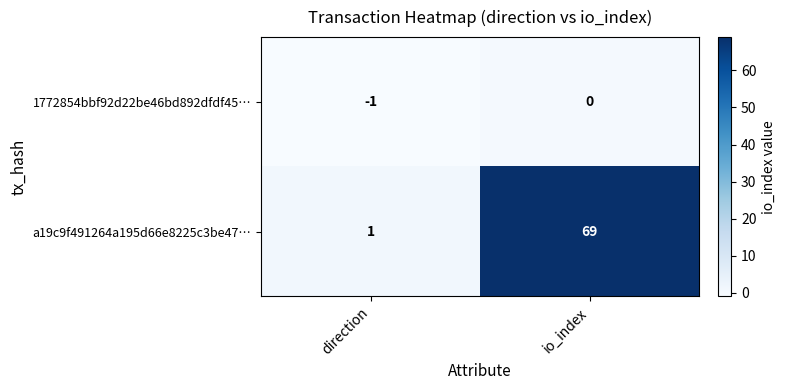

Reading left to right, extract all data points from this chart.

1772854bbf92d22be46bd892dfdf45…: direction=-1	io_index=0
a19c9f491264a195d66e8225c3be47…: direction=1	io_index=69